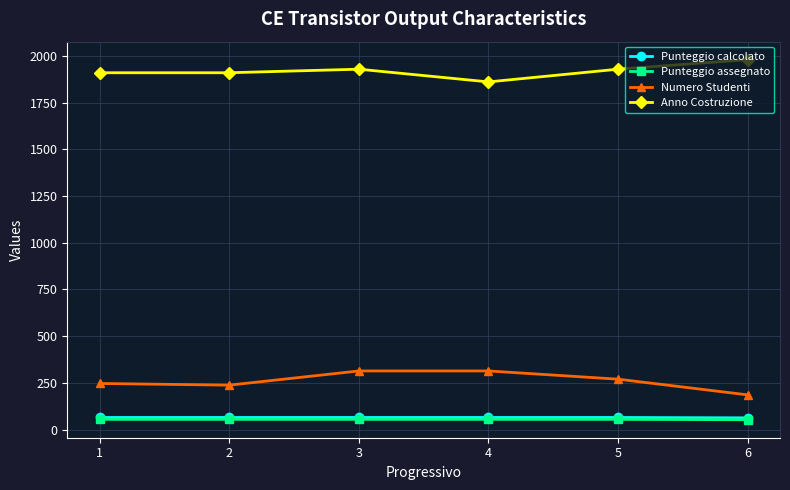

What are all the series names shown in the legend?

Punteggio calcolato, Punteggio assegnato, Numero Studenti, Anno Costruzione